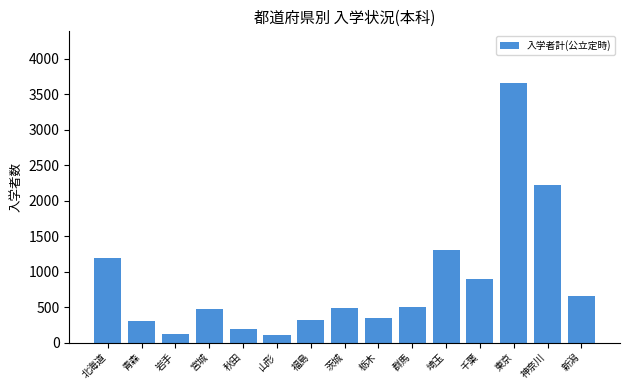

What is the difference between the maximum and minimum values?

3543